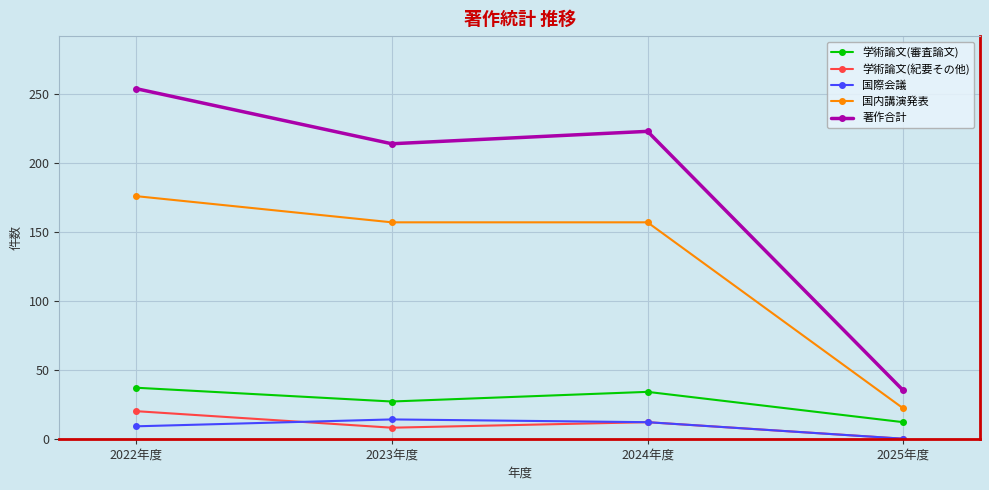

How many interior local peaks does the 著作合計 series have?

1